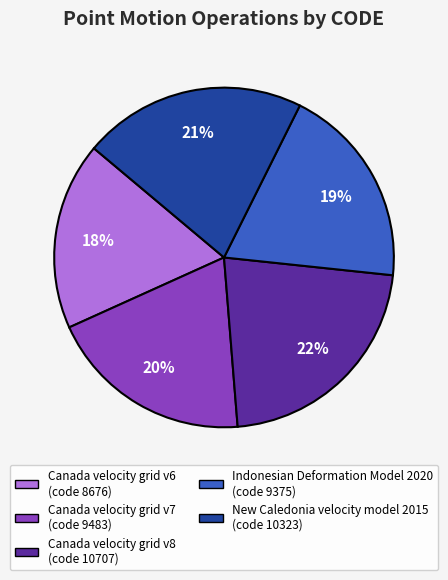

Is the sum of Canada velocity grid v6 and Indonesian Deformation Model 2020 greater than half?

No